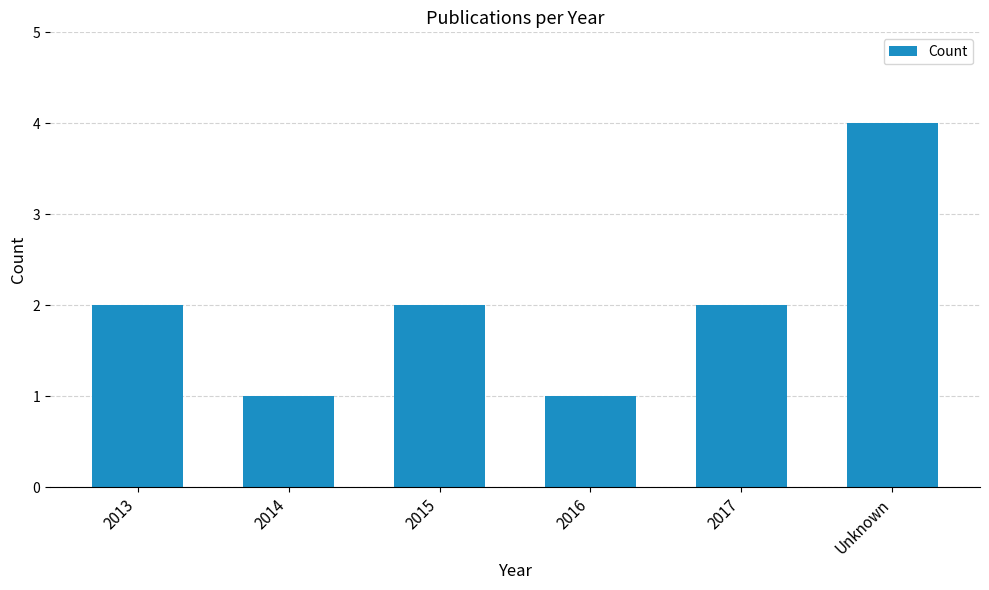

Between 2014 and 2013, which is larger?

2013